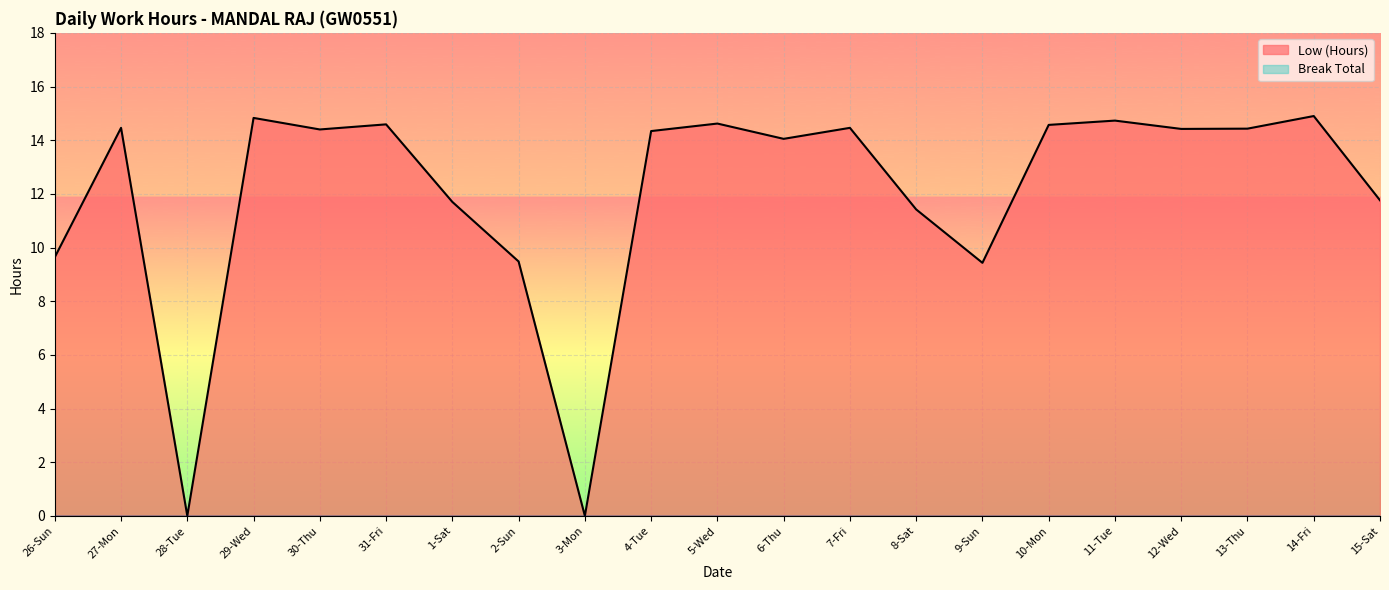

The chart shows a value of 5.9 at 3-Mon. True or false?

False